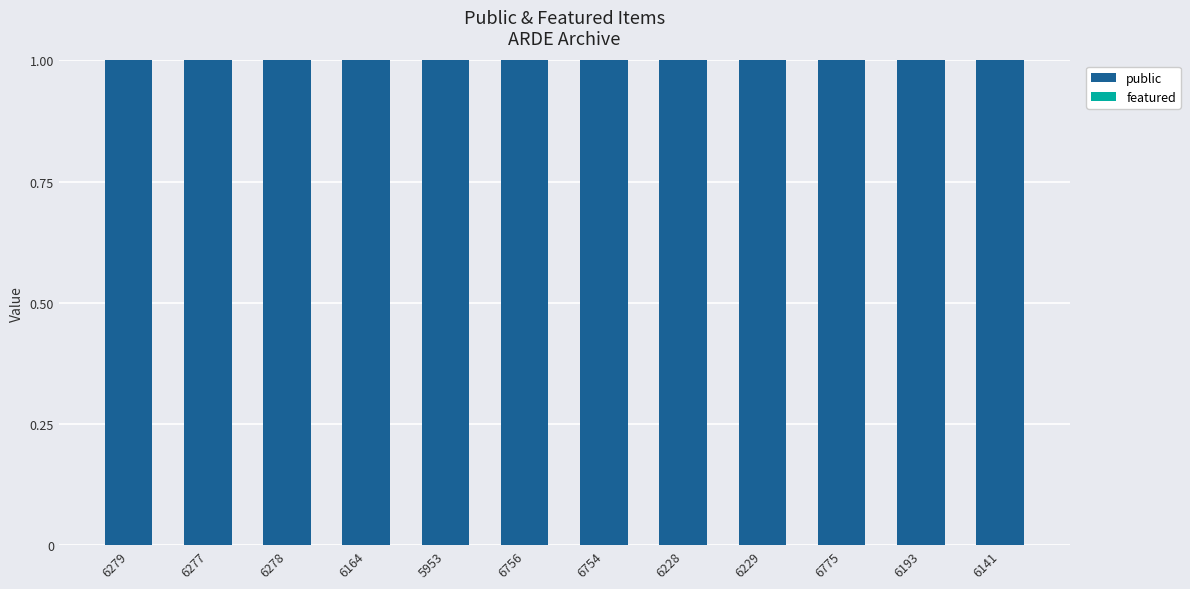

What position from the left is 6141?

12